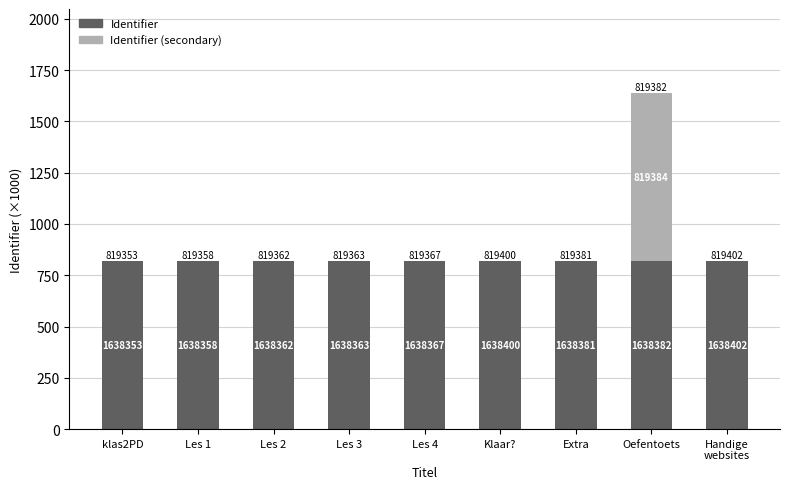

Which has a higher value, Les 1 or Klaar??

Les 1